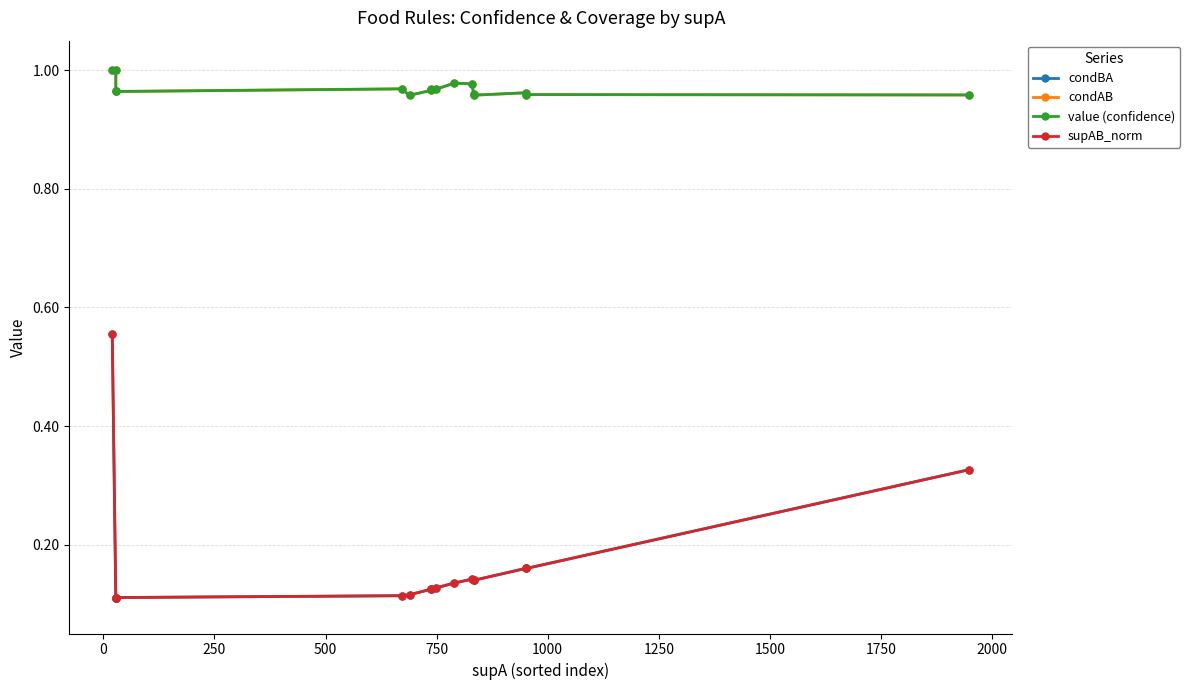

What are all the series names shown in the legend?

condBA, condAB, value (confidence), supAB_norm